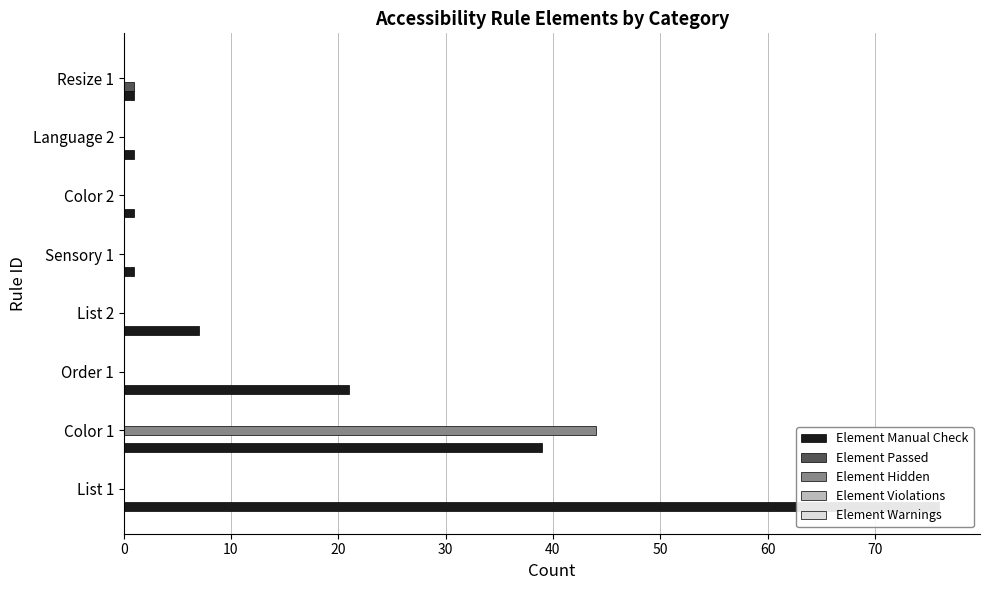

At 0, list the series in order from largest to smallest.

Element Manual Check, Element Violations, Element Warnings, Element Passed, Element Hidden